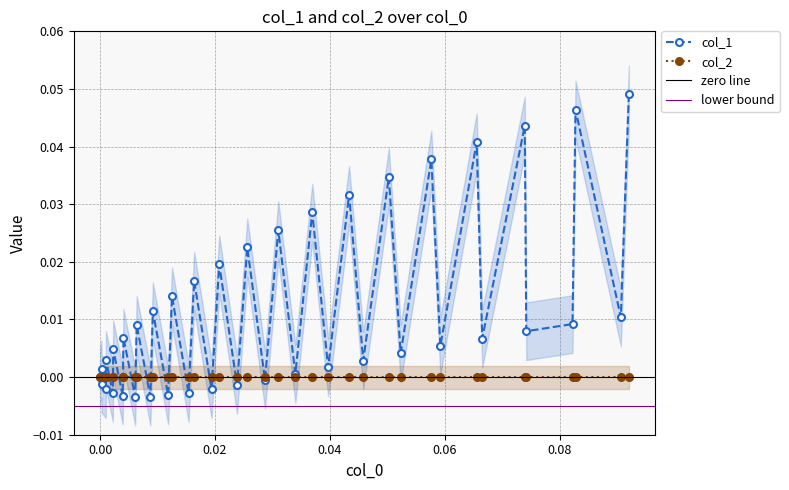

In col_1, how many points are lower than both neighbors (excluding endpoints)?

18